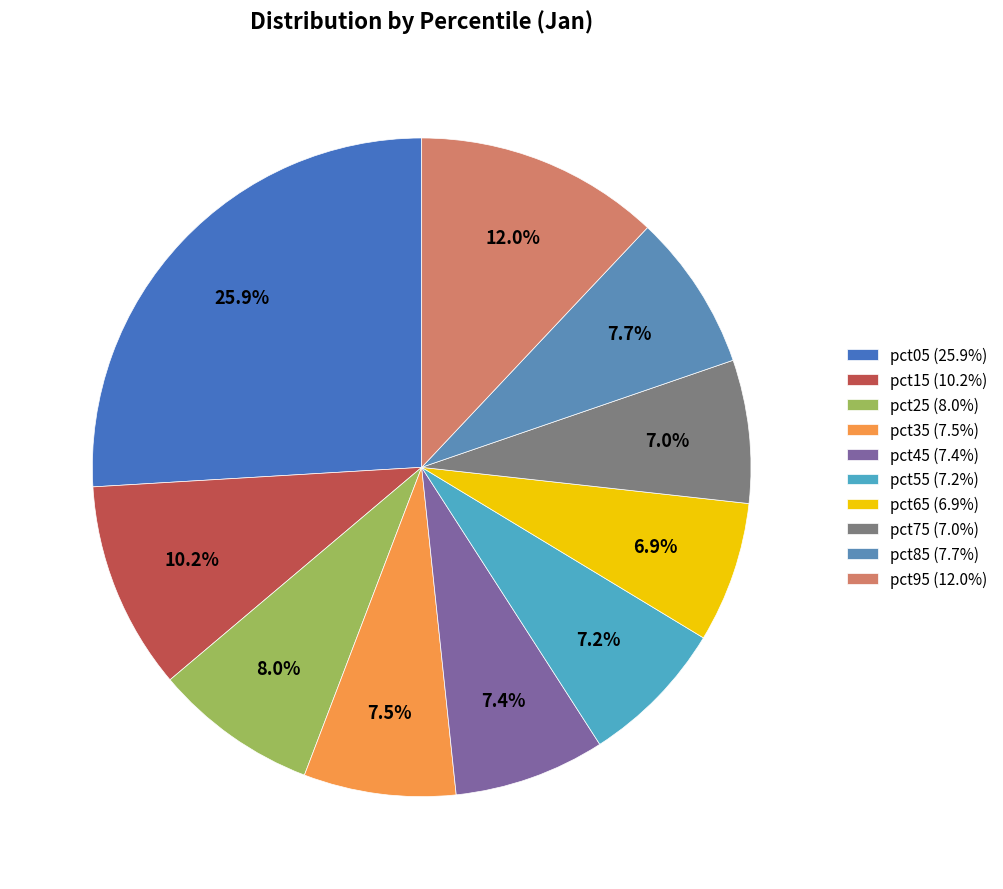

Which category has the smallest portion of the pie?

pct65